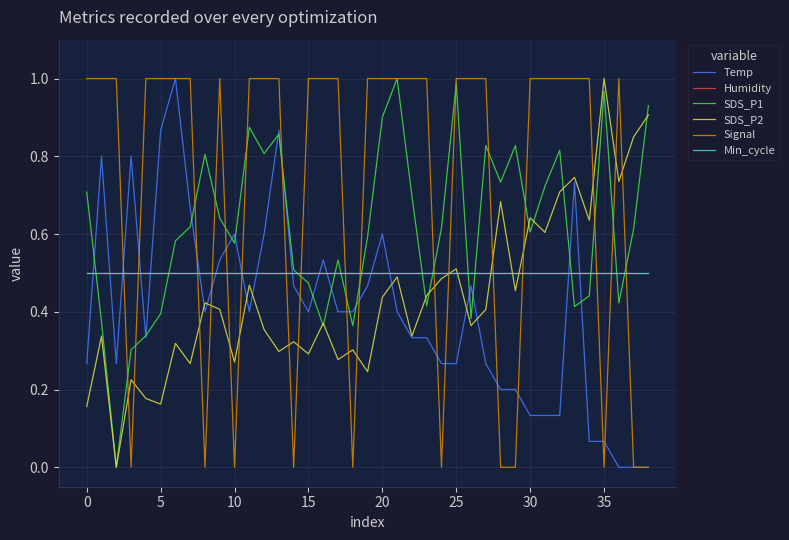

Is this an area chart (filled region under the line)?

No